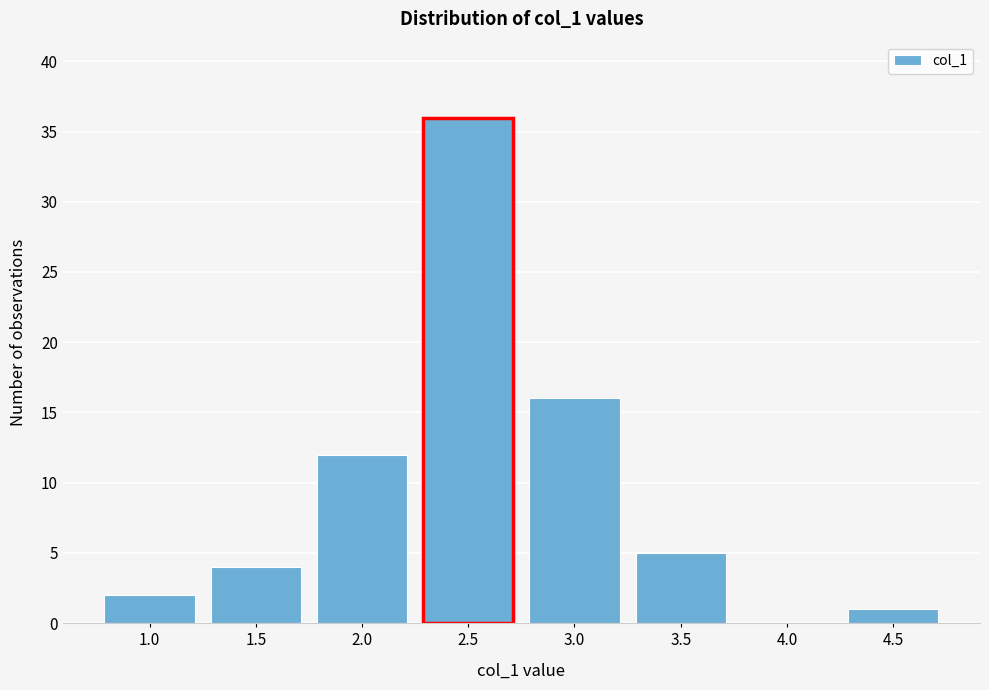

Reading left to right, what are all the values shown in this chart?

1.0=2	1.5=4	2.0=12	2.5=36	3.0=16	3.5=5	4.0=0	4.5=1